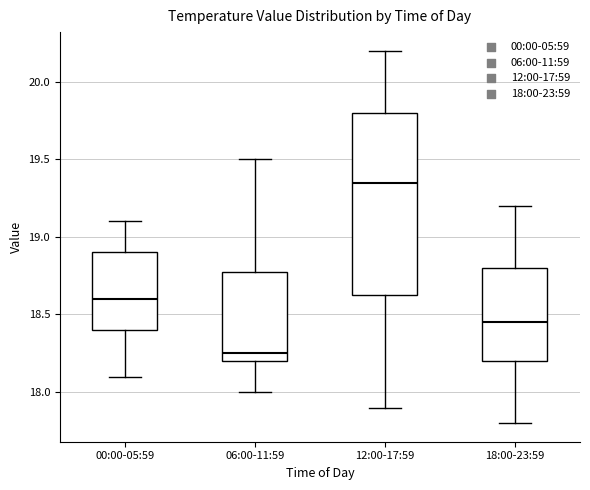

Reading left to right, transcribe this box plot: for each box, give where its median line is, the range the box spans, and where its two whiskers end, as read against the y-axis. The values are not printed on the chart, so give them approximately, as read against the axis.

00:00-05:59: median 18.60, box 18.40 to 18.90, whiskers 18.10 to 19.10
06:00-11:59: median 18.25, box 18.20 to 18.80, whiskers 18.00 to 19.50
12:00-17:59: median 19.35, box 18.65 to 19.80, whiskers 17.90 to 20.20
18:00-23:59: median 18.45, box 18.20 to 18.80, whiskers 17.80 to 19.20